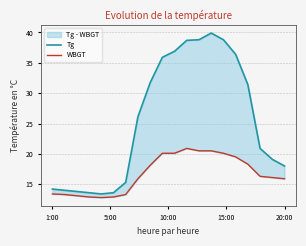

At how many categories does at least one series exceed 22?

10